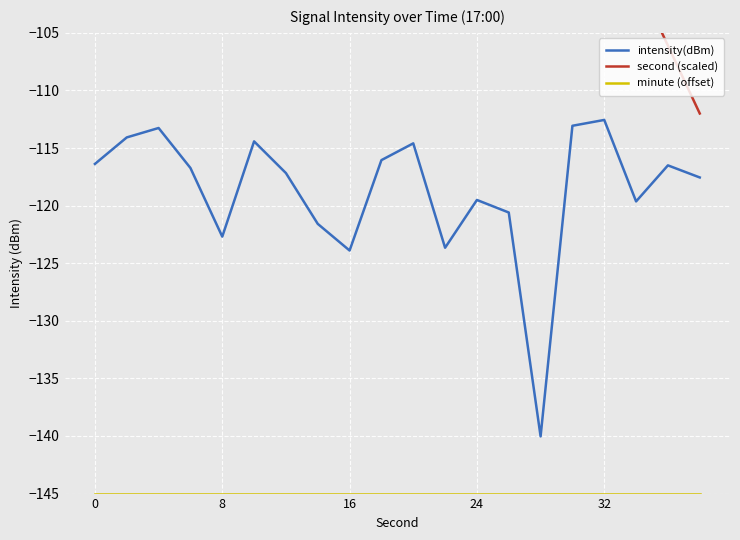

The value of second (scaled) at 14 is -82.5. True or false?

True